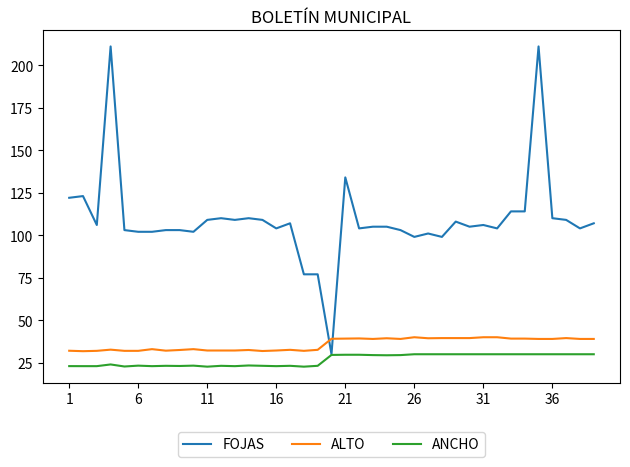

Which series has the largest total across all categories?

FOJAS